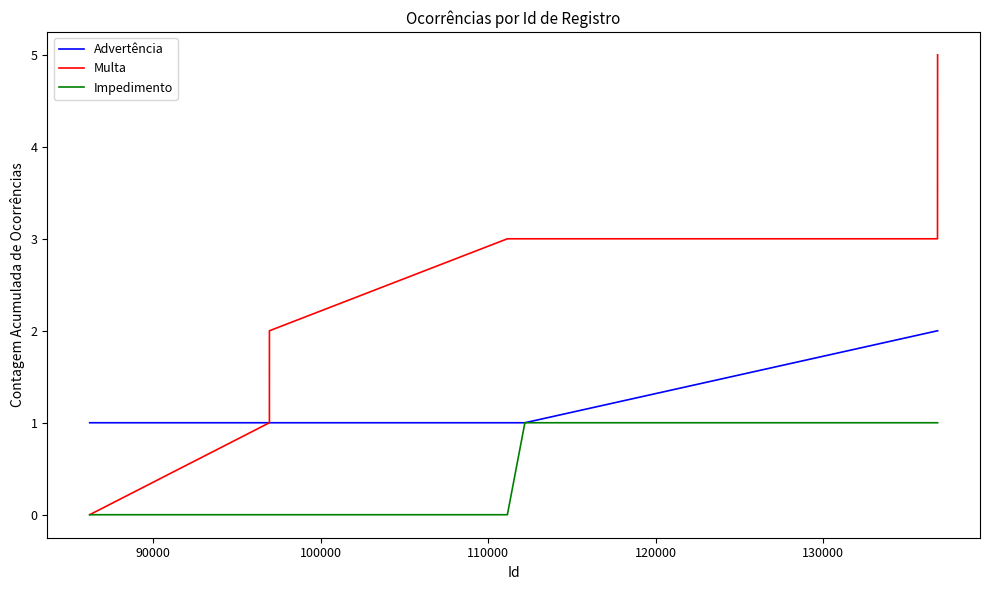

Which series has the widest spread of values?

Multa